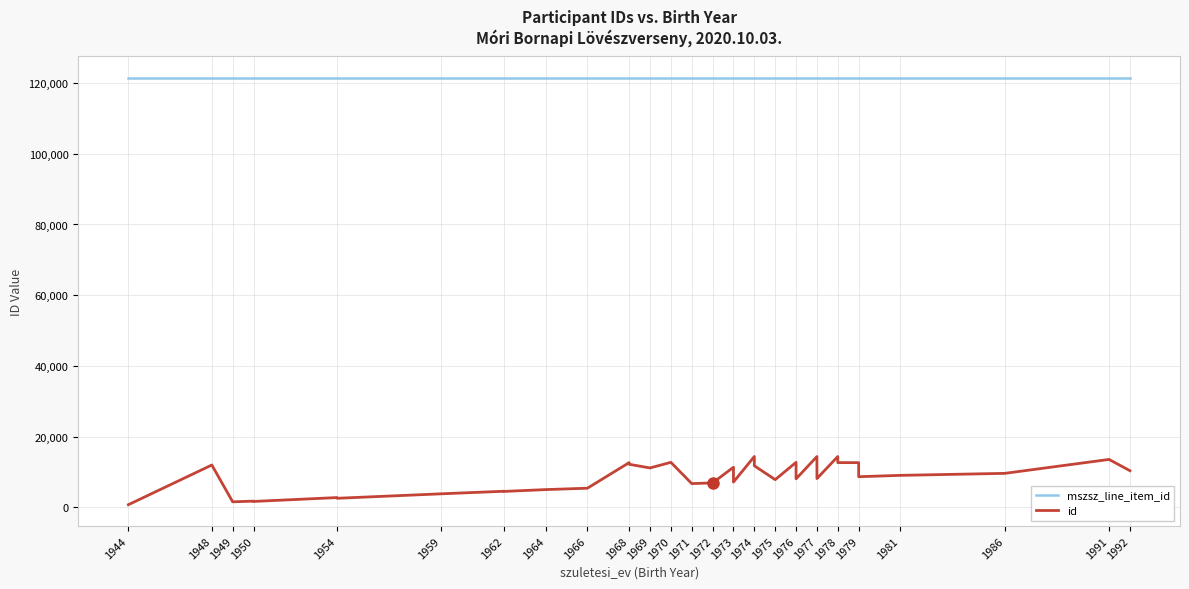

True or false: id has more than 1 interior local peaks.

True